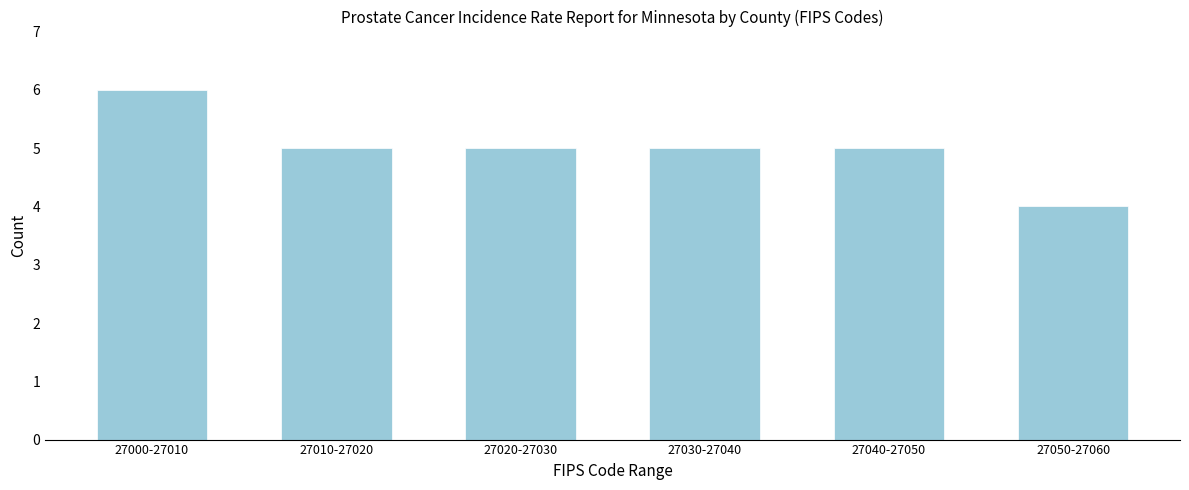

Reading left to right, extract all data points from this chart.

27000-27010=6	27010-27020=5	27020-27030=5	27030-27040=5	27040-27050=5	27050-27060=4